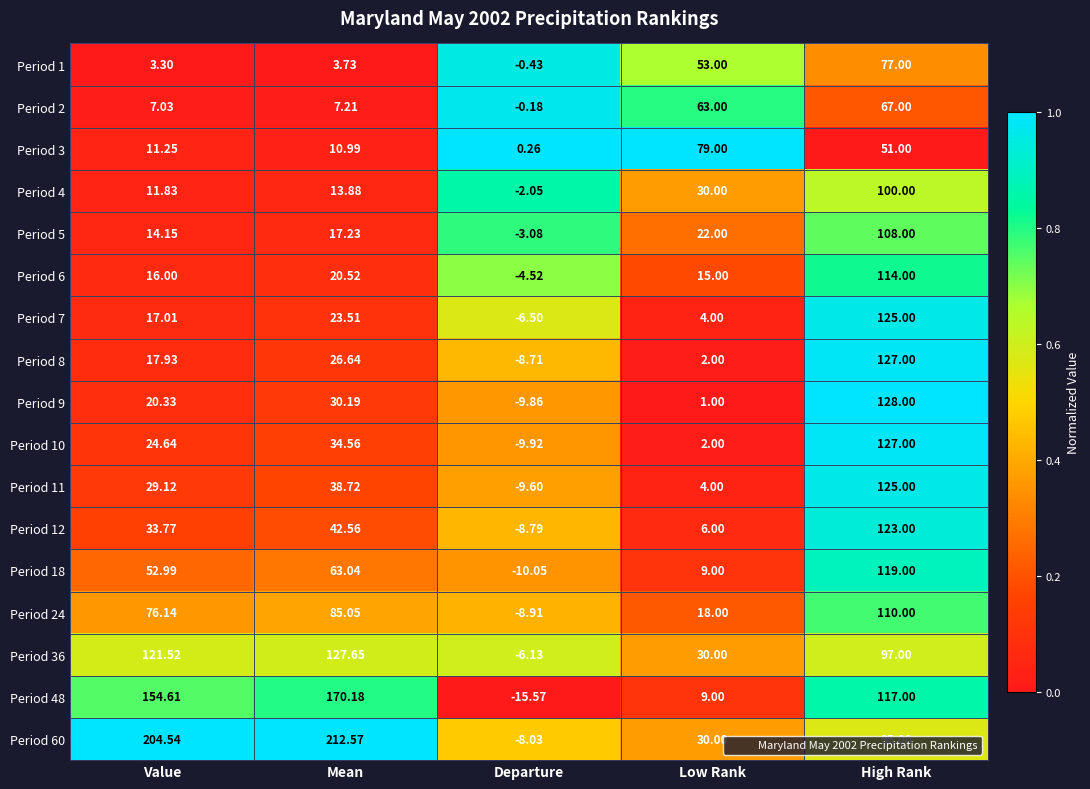

List the labels in order of Period 9 value, largest first.

High Rank, Mean, Value, Low Rank, Departure